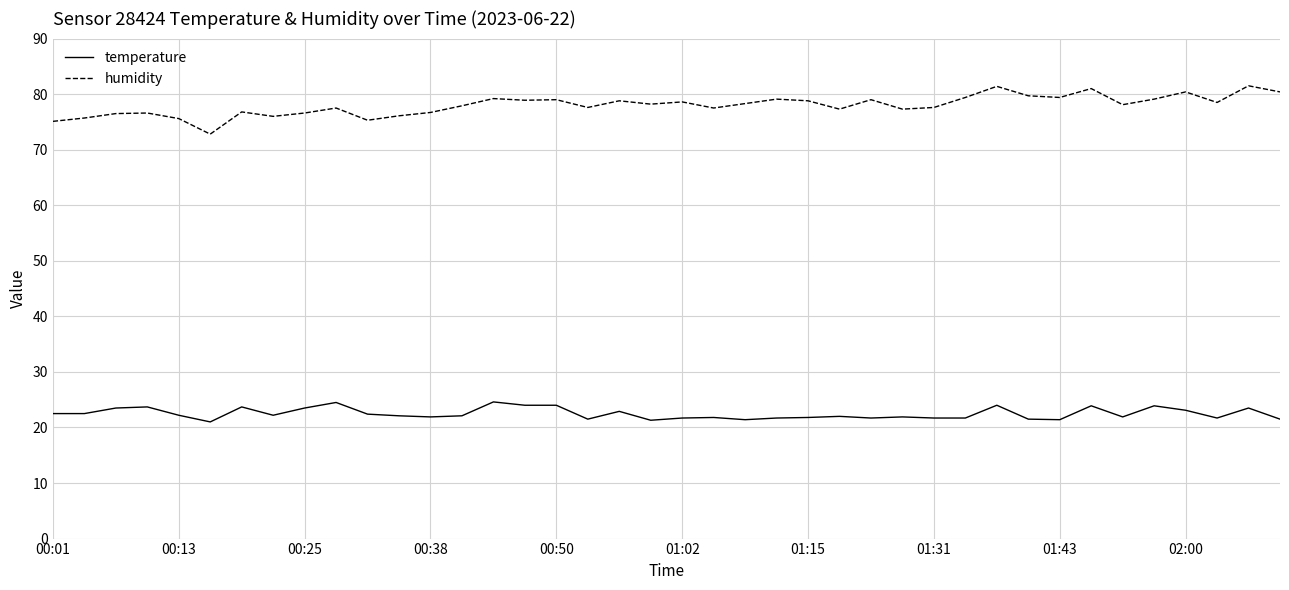

True or false: humidity and temperature cross at least once.

False